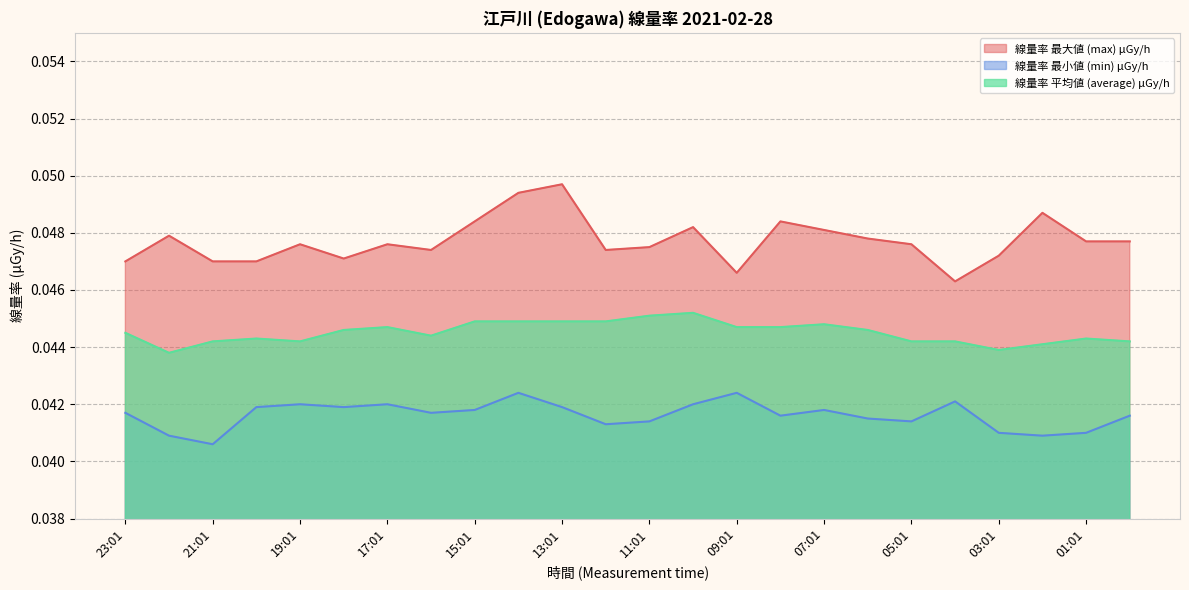

At which label is 線量率 最小値 (min) μGy/h closest to 0?

21:01